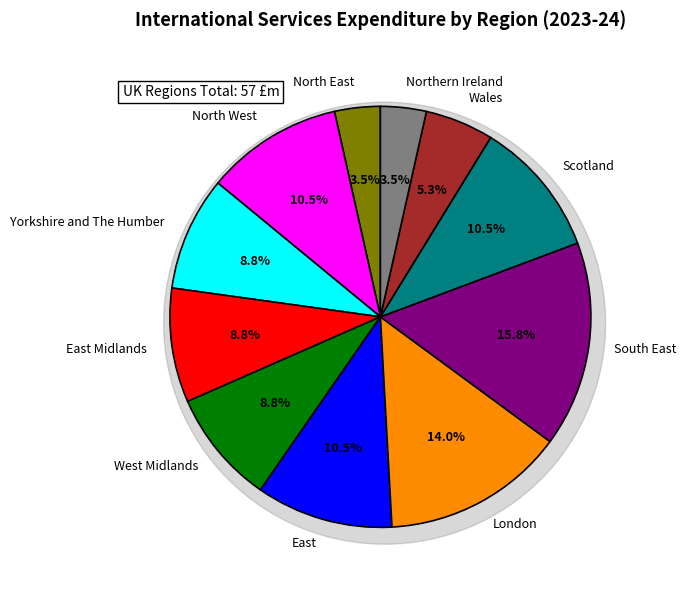

Is it true that North West is 11% of the pie?

True